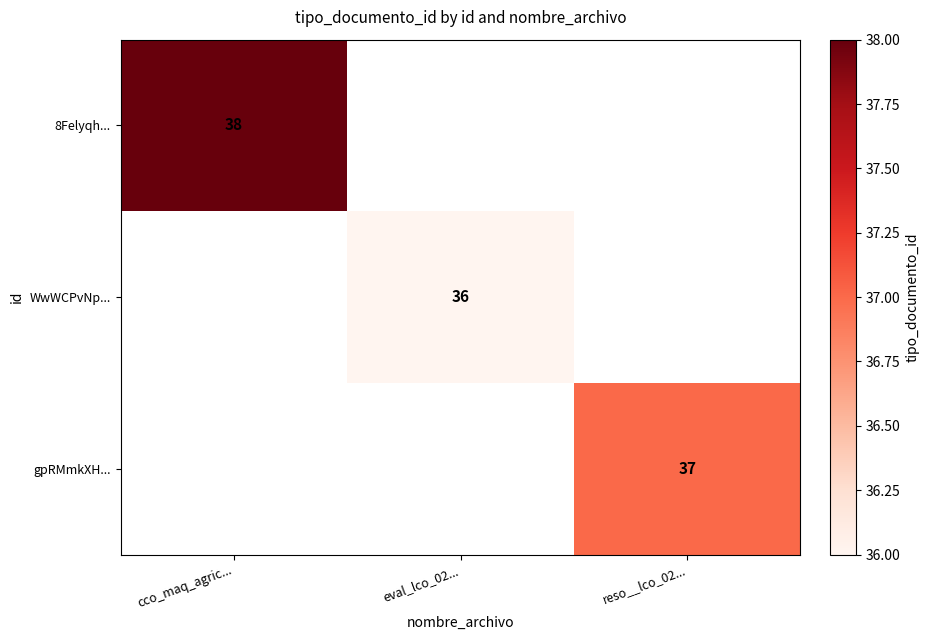

How many categories are shown in the chart?

3